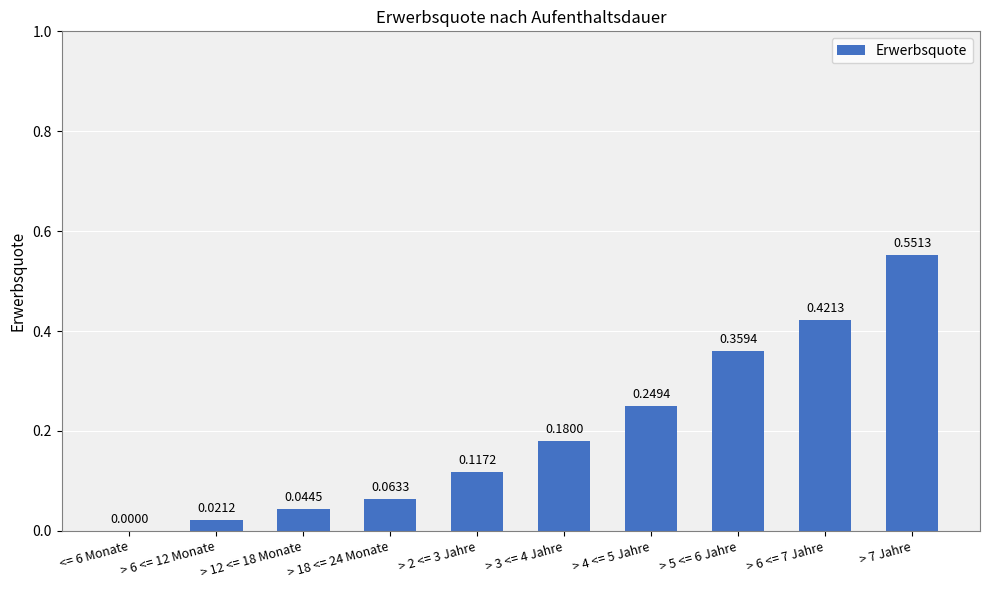

Between > 12 <= 18 Monate and > 4 <= 5 Jahre, which is larger?

> 4 <= 5 Jahre